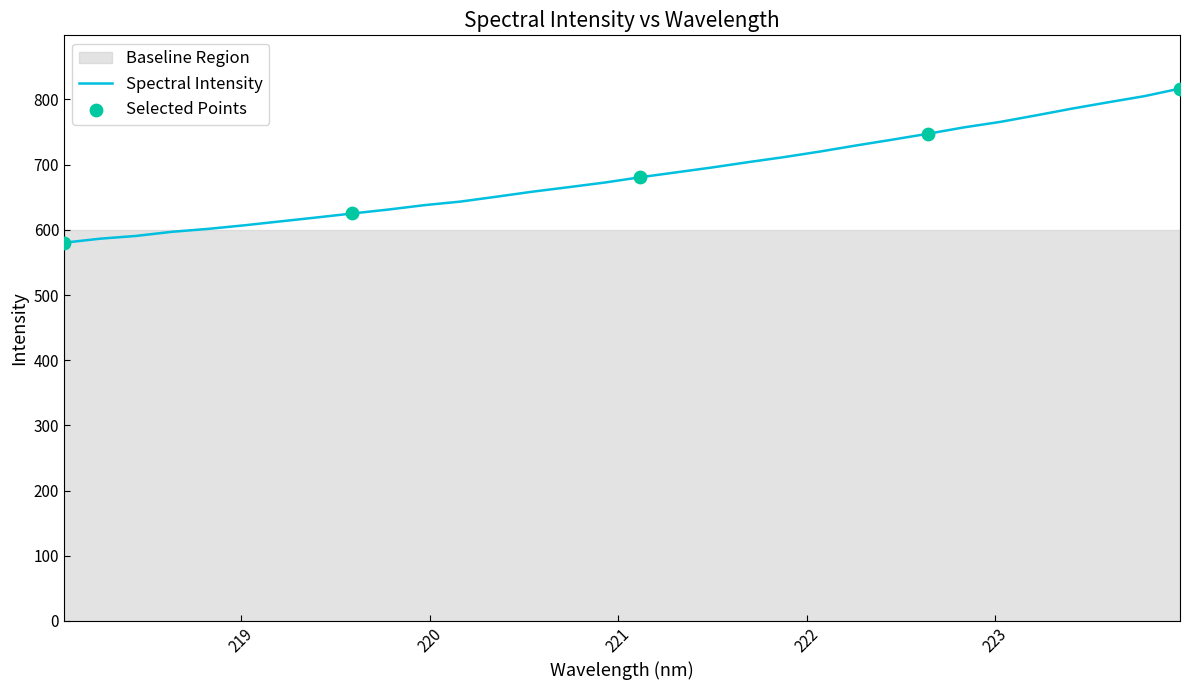

Between 222.8355 and 223.408, which is larger?

223.408